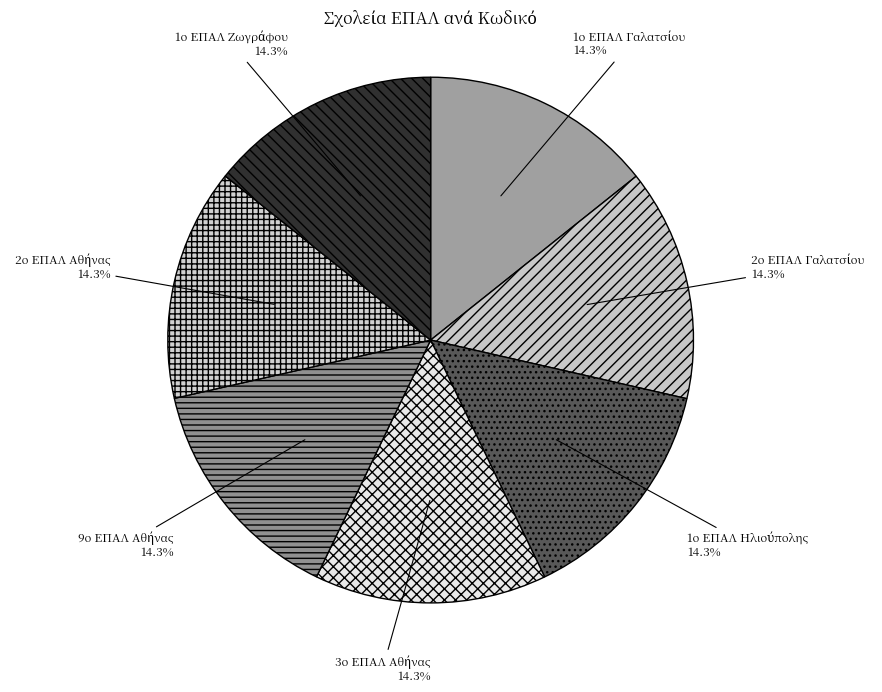

True or false: 3ο ΕΠΑΛ Αθήνας accounts for 14% of the total.

True